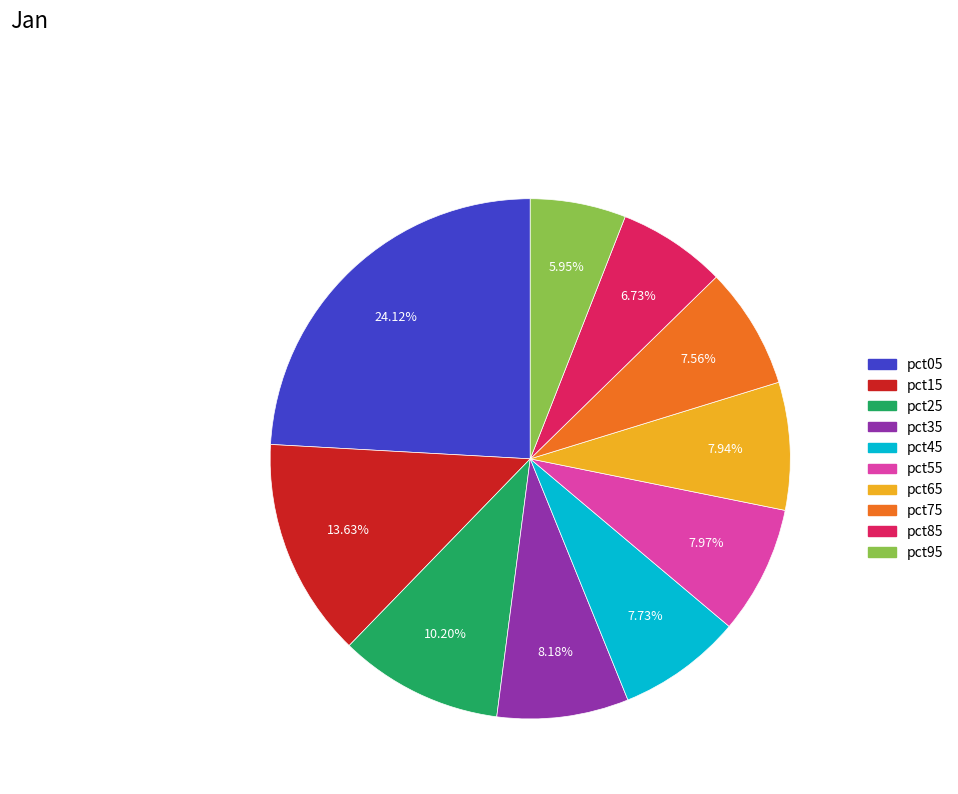

The pct35 slice represents 1% of the pie. True or false?

False